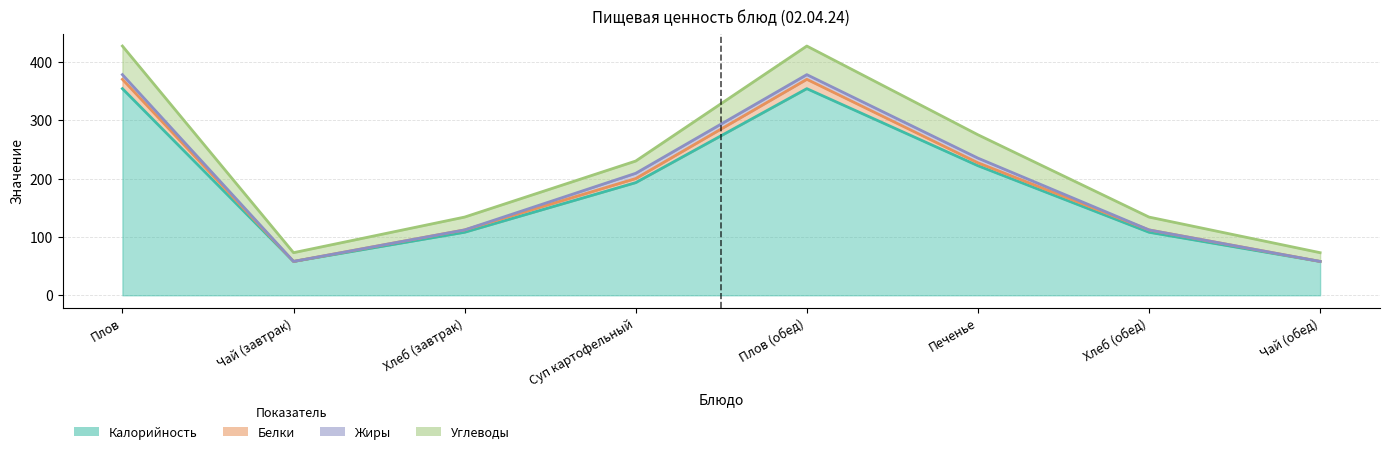

The Жиры series shows -6 at Чай (обед). True or false?

False